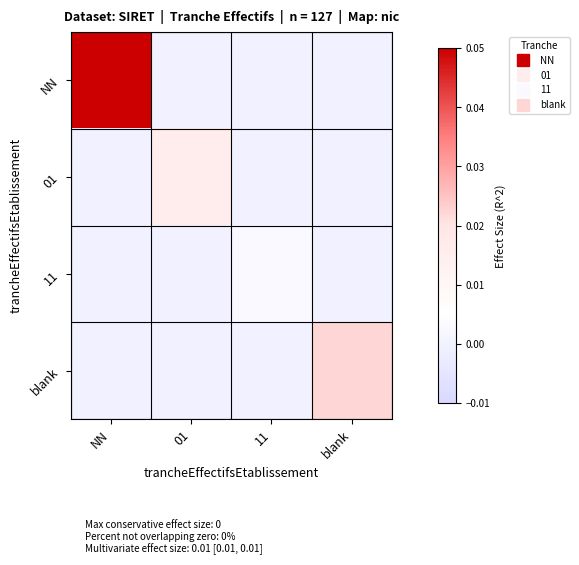

Reading right to left, list all the values displayed in this chart.

NN: blank=0.0	11=0.0	01=0.0	NN=0.1
01: blank=0.0	11=0.0	01=0.0	NN=0.0
11: blank=0.0	11=0.0	01=0.0	NN=0.0
blank: blank=0.0	11=0.0	01=0.0	NN=0.0